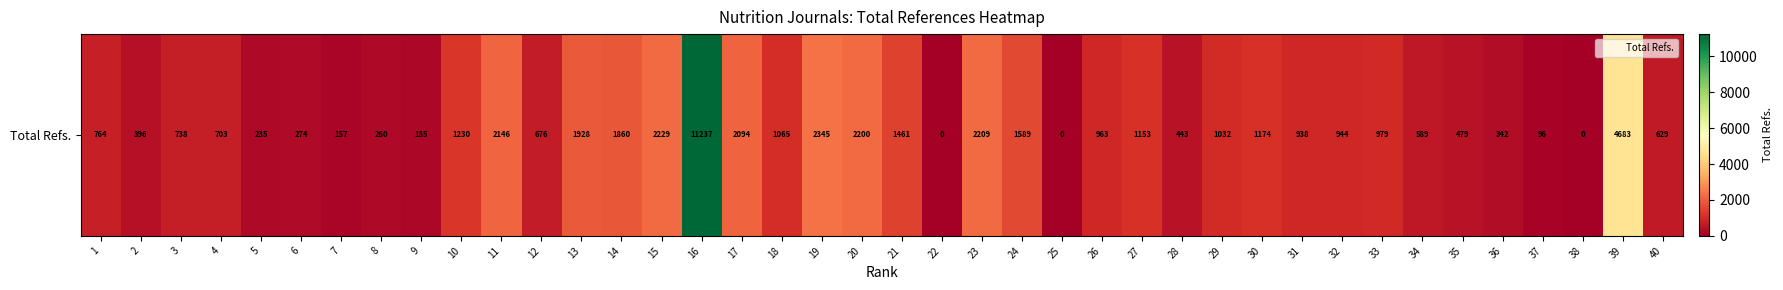

What is the change in value from 17 to 20?

+106